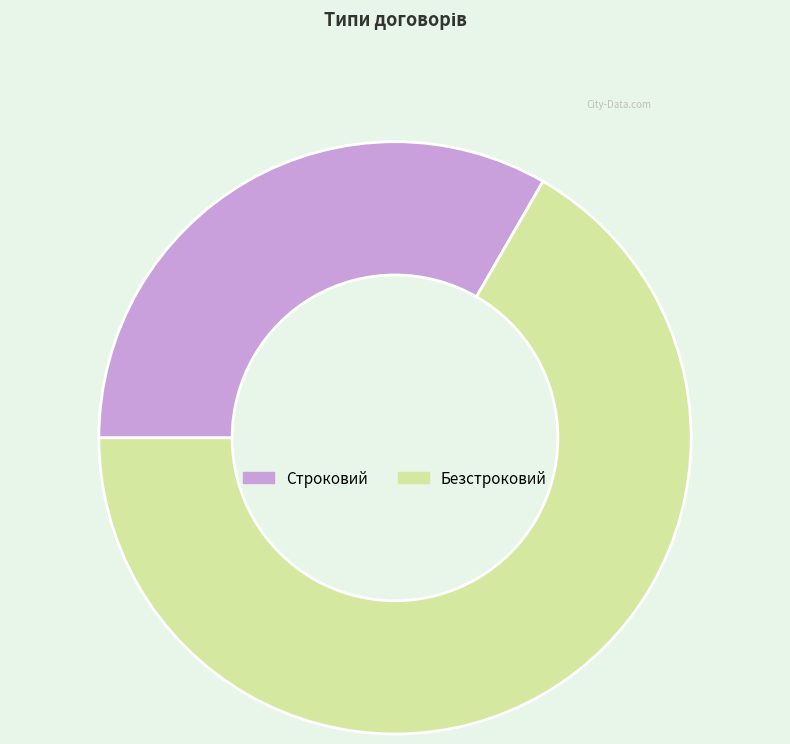

Approximately how many times larger is the value at Безстроковий compared to Строковий?

2.0